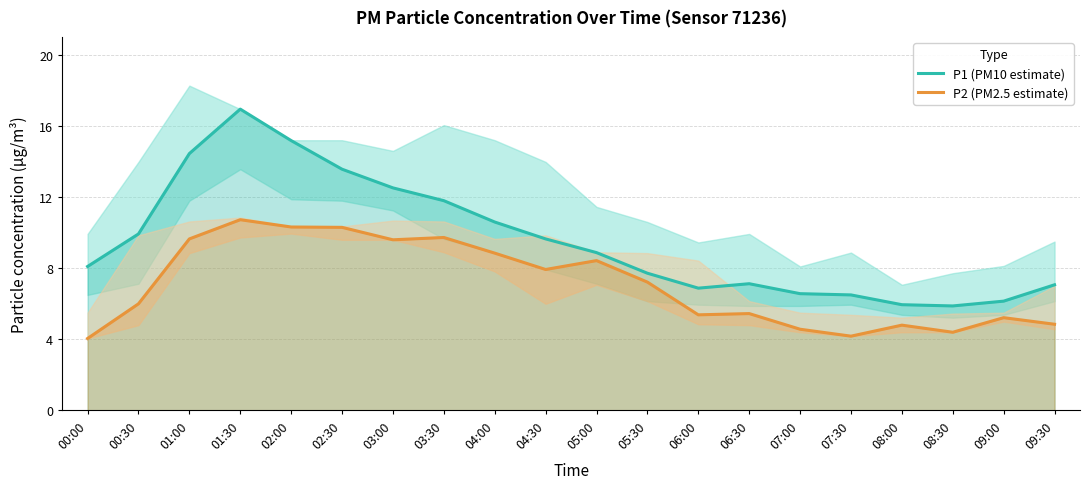

What is the highest value of the P1 (PM10 estimate) series?

16.9